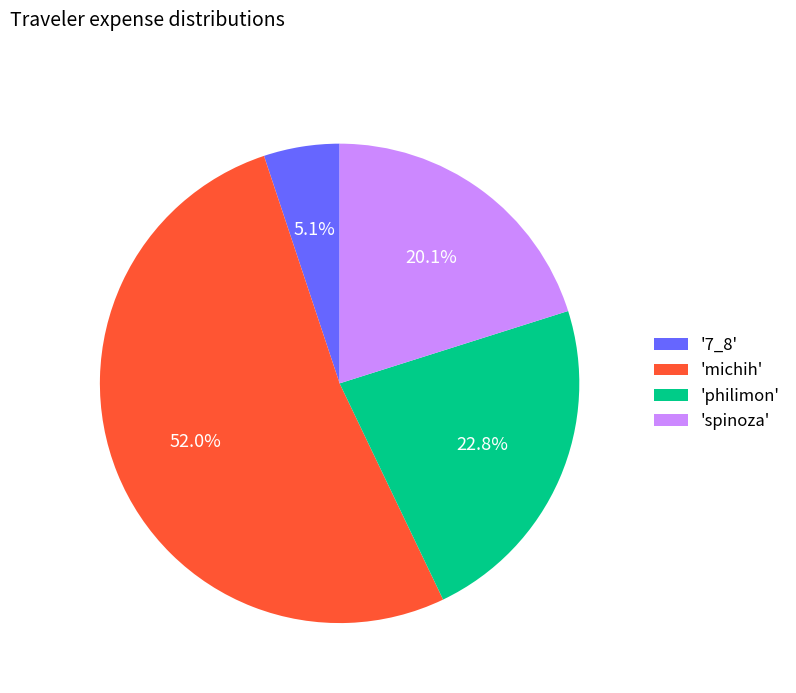

What is the smallest slice in the pie chart?

'7_8'